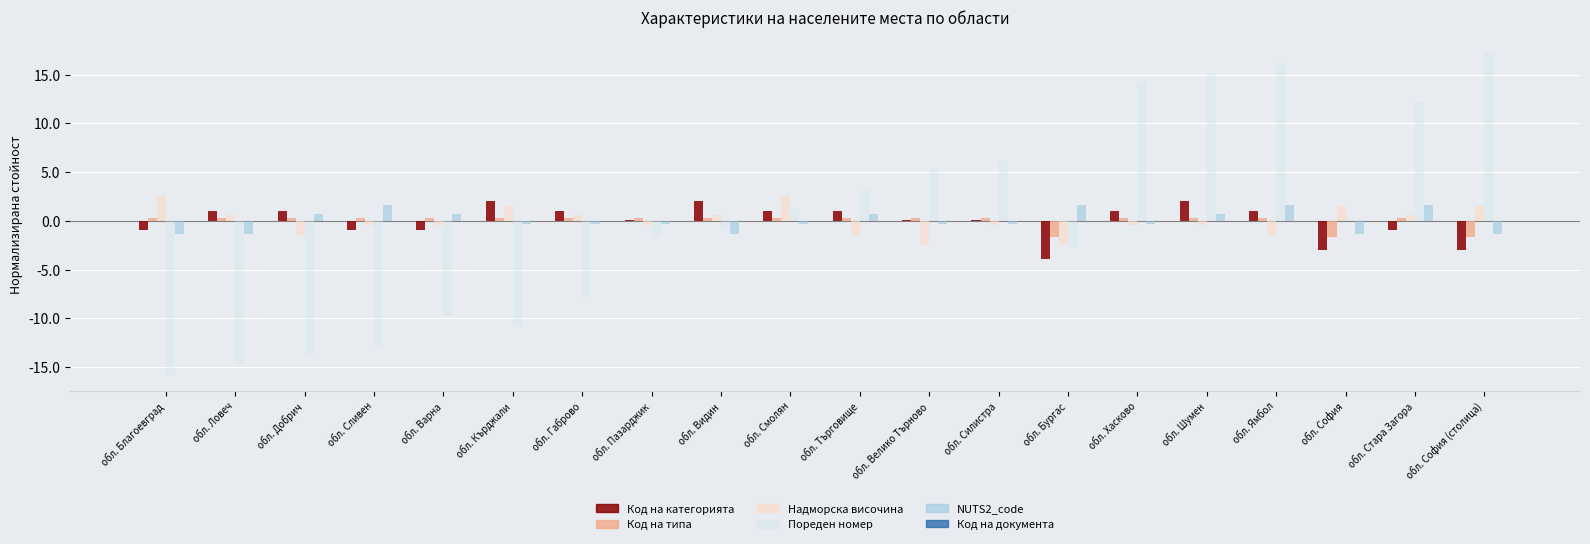

Are the bars horizontal?

No